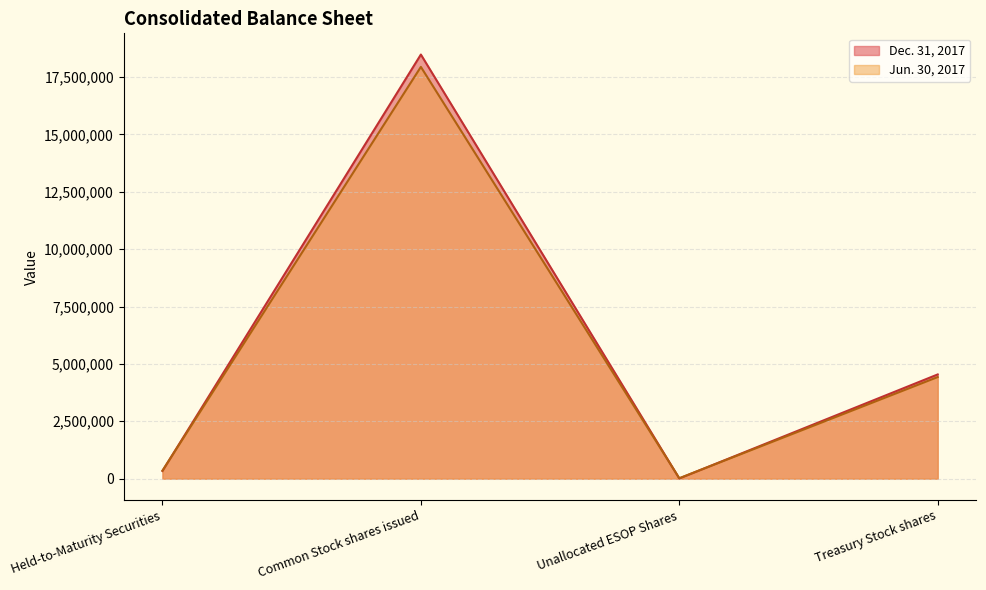

What is the difference between the maximum and minimum values in the Jun. 30, 2017 series?

17923735